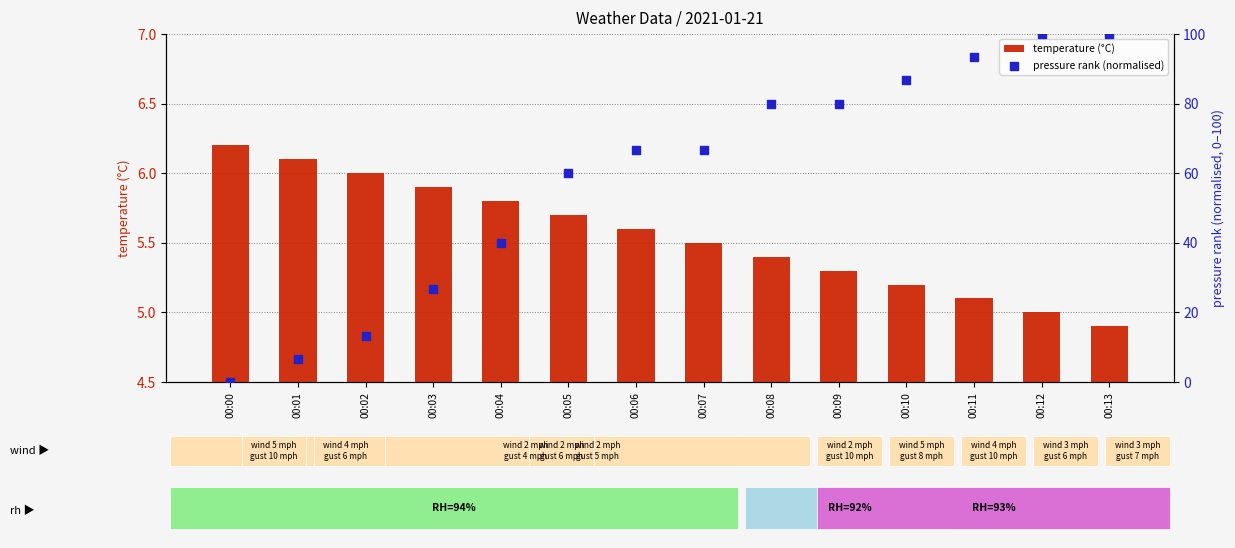

At which category is the sum across all series the highest?

00:12